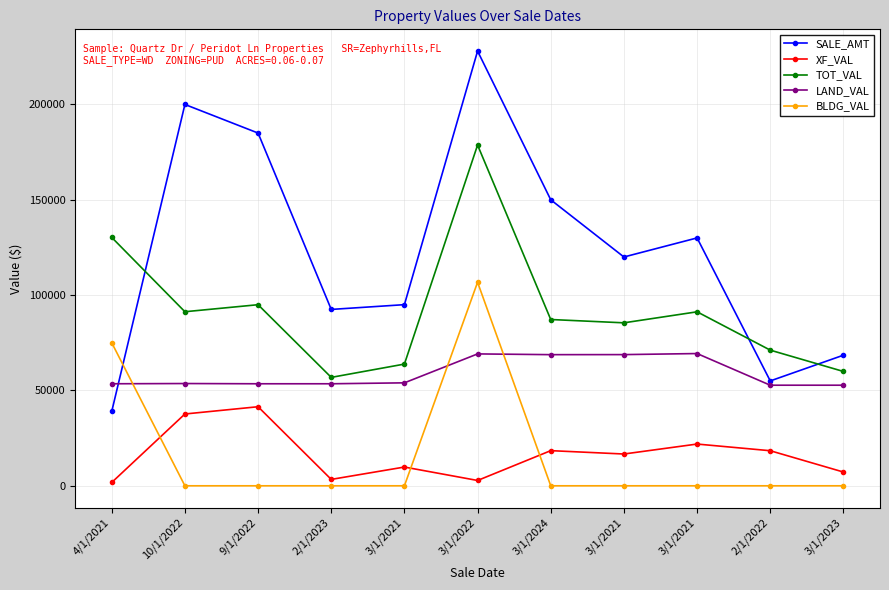

What is the highest value of the BLDG_VAL series?

106755